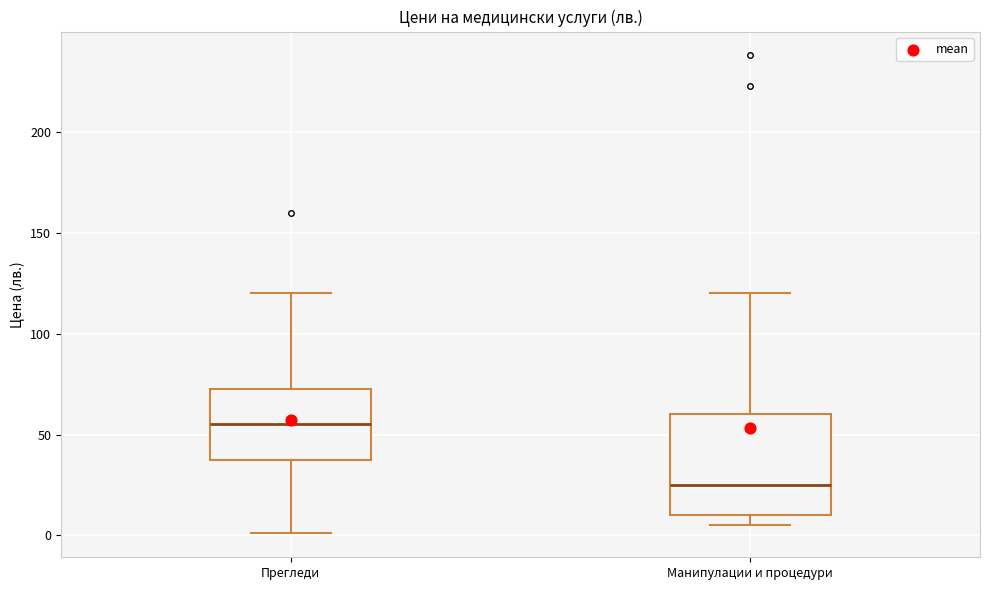

Where is the lower edge of the box for Манипулации и процедури on the y-axis? The values are not printed on the chart, so give them approximately, as read against the axis.

10